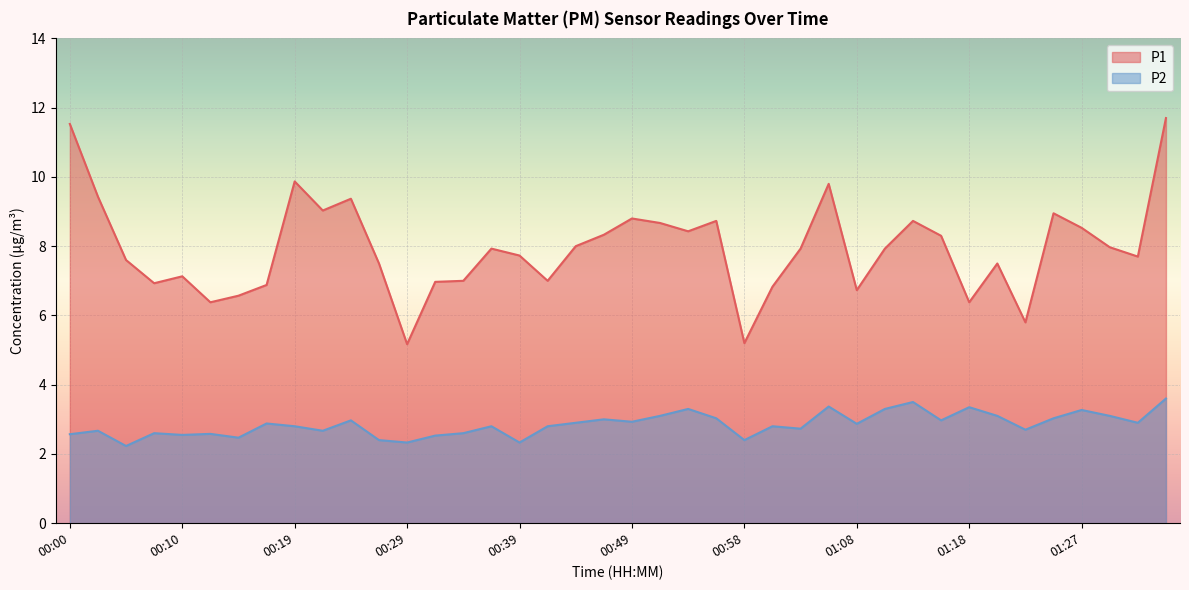

What value does the P2 series have at 00:39?

2.3